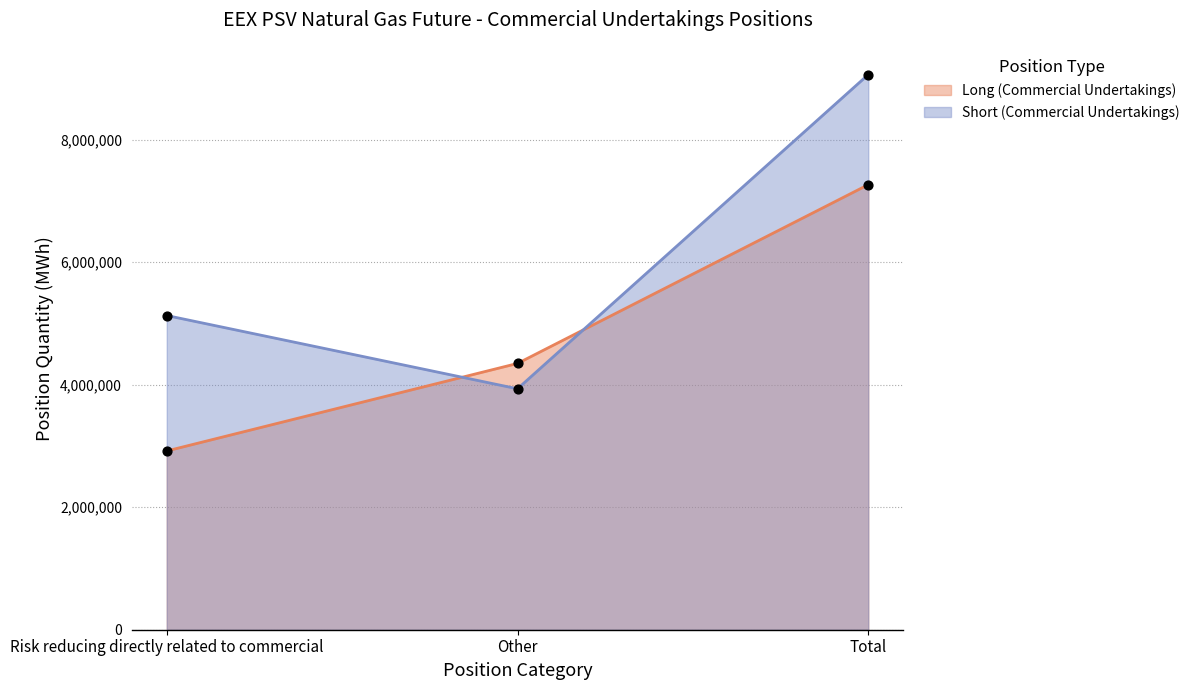

Which series has the largest total across all categories?

Short (Commercial Undertakings)